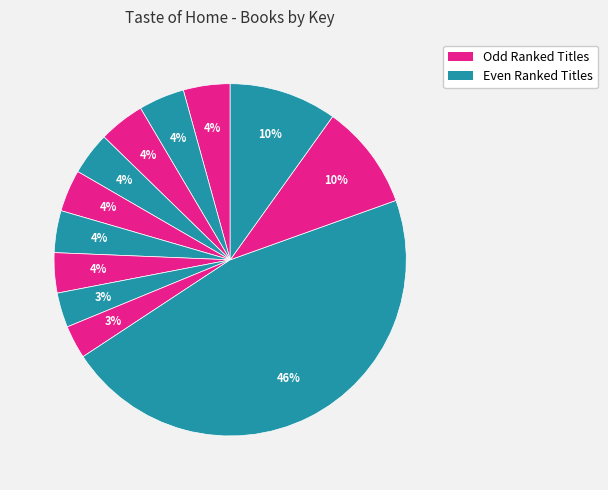

Rank the categories by value from lowest to highest.

Happy Hour Mini Binder, Christmas 2E, American Summer Cookbook, Valentine's Day, Brunch Classics, Celebrations, Boards, Platters & More, Farmhouse Entertaining, What Can I Bring?, Backyard Barbecues, Potluck!, Church Supper Cookbook